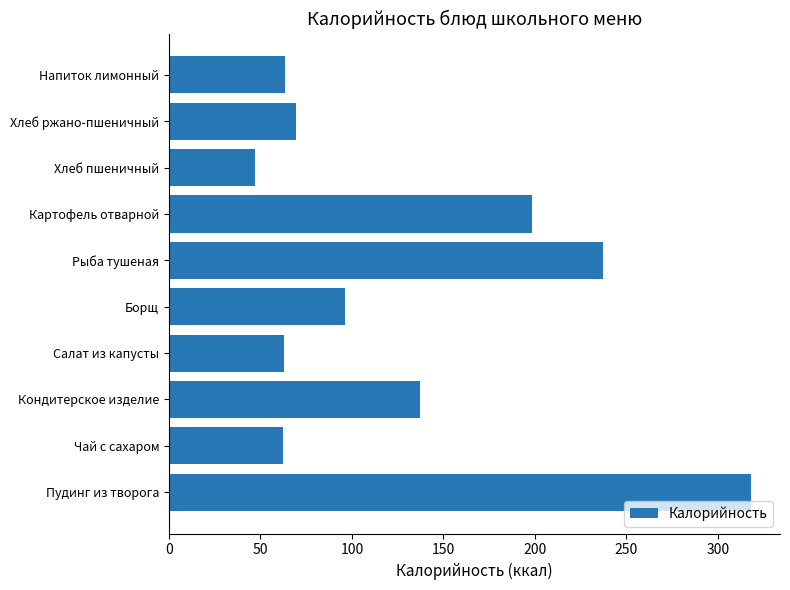

What is the greatest value displayed?

318.0